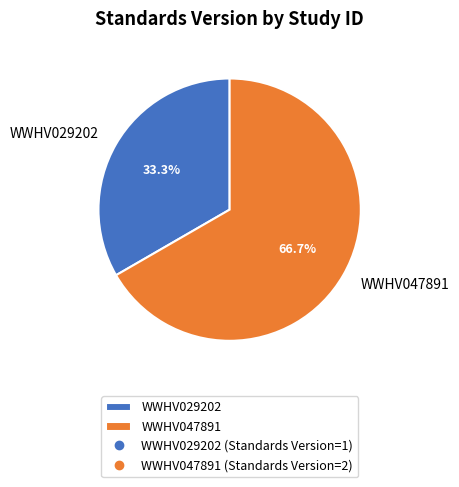

Rank the categories by value from highest to lowest.

WWHV047891, WWHV029202